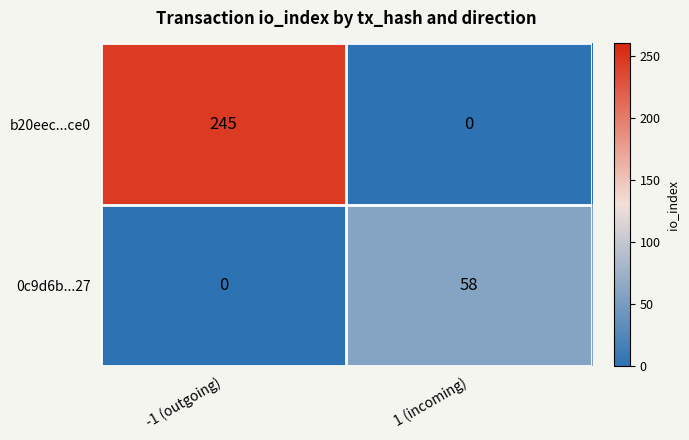

At how many categories does at least one series exceed 70?

1